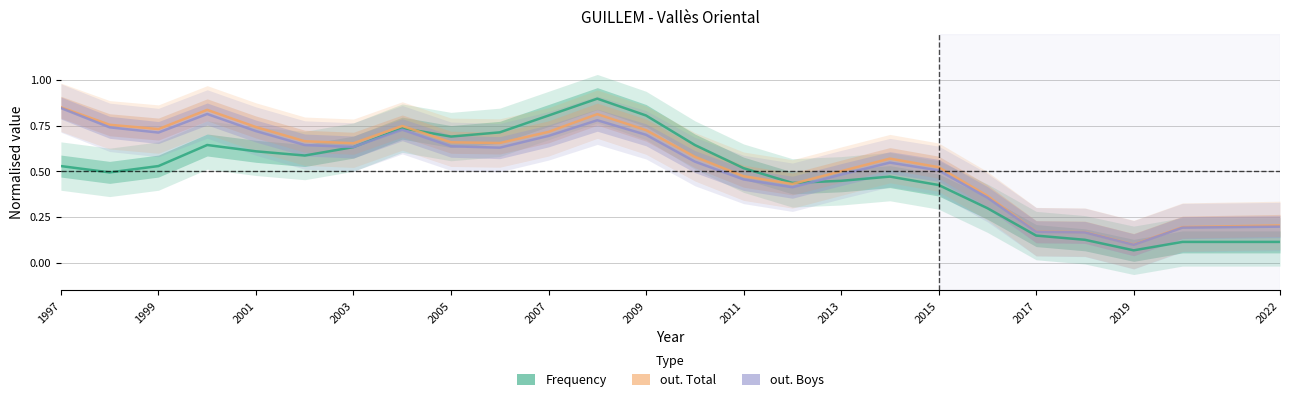

What is the difference between the highest and lowest values at 2013?

0.1